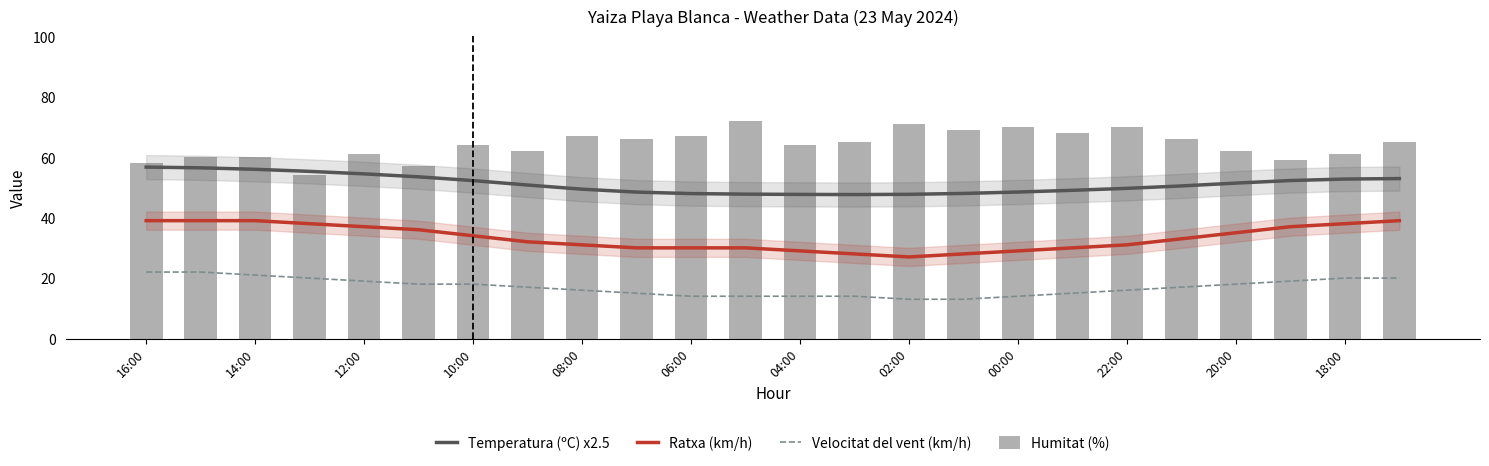

Is it true that Ratxa (km/h) equals 39.0 at 16:00?

True